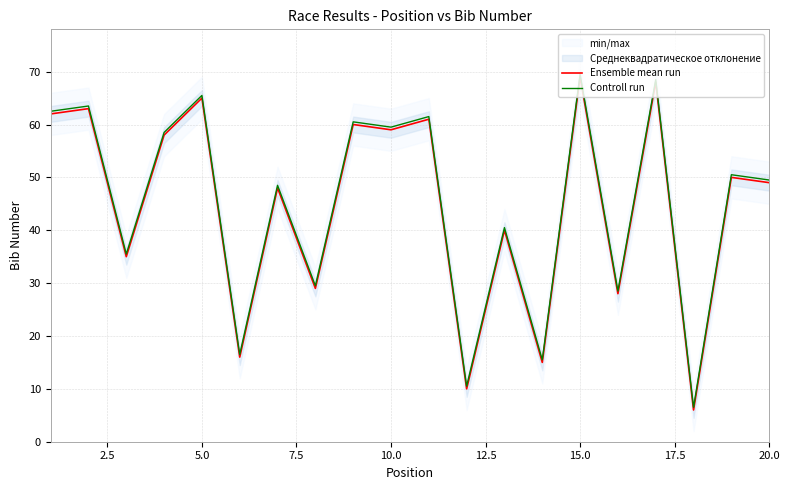

True or false: Ensemble mean run and Controll run intersect in this chart.

False